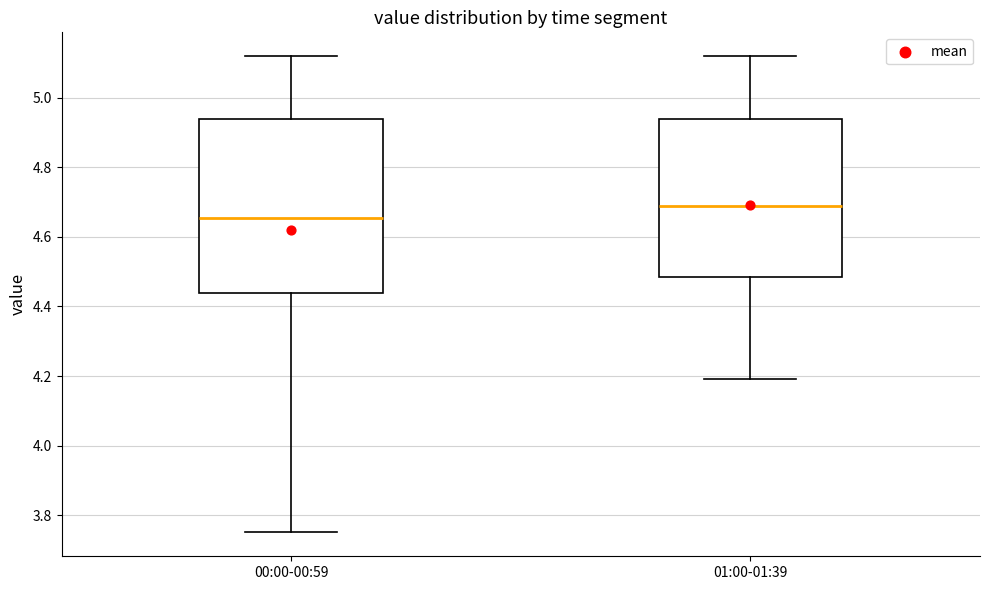

Which box is the tallest, from its lower edge to its upper edge?

00:00-00:59